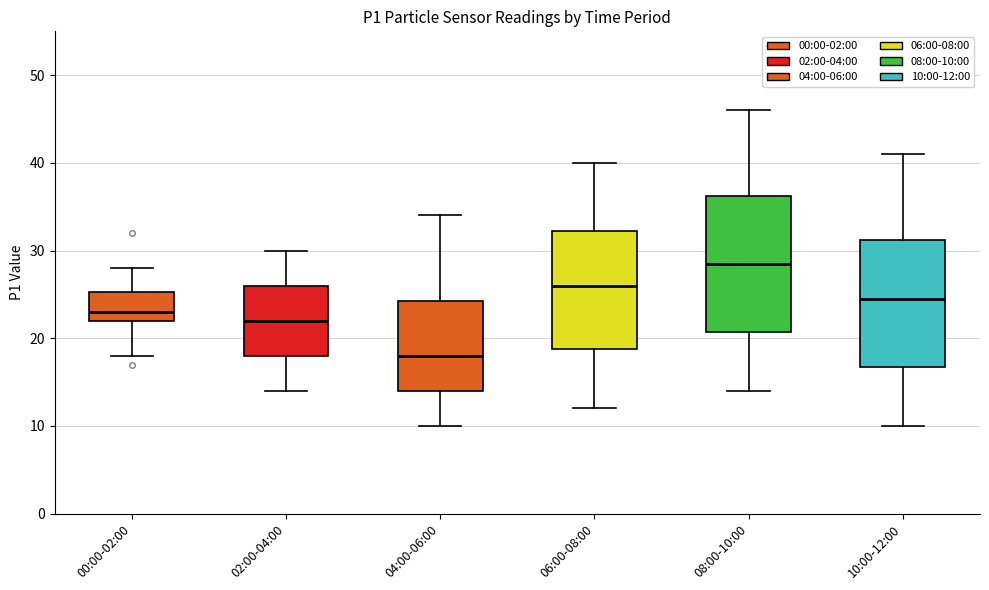

Where is the lower edge of the box for 02:00-04:00 on the y-axis? The values are not printed on the chart, so give them approximately, as read against the axis.

18